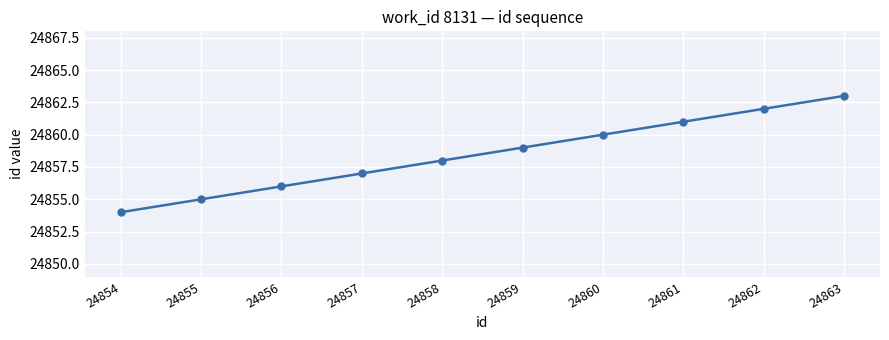

What is the sum of the values at 24860 and 24858?

49718